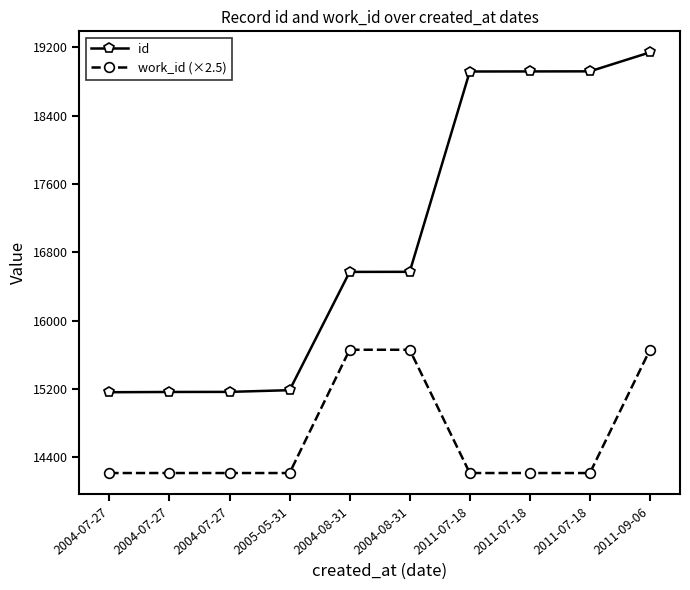

True or false: work_id (×2.5) and id cross at least once.

False